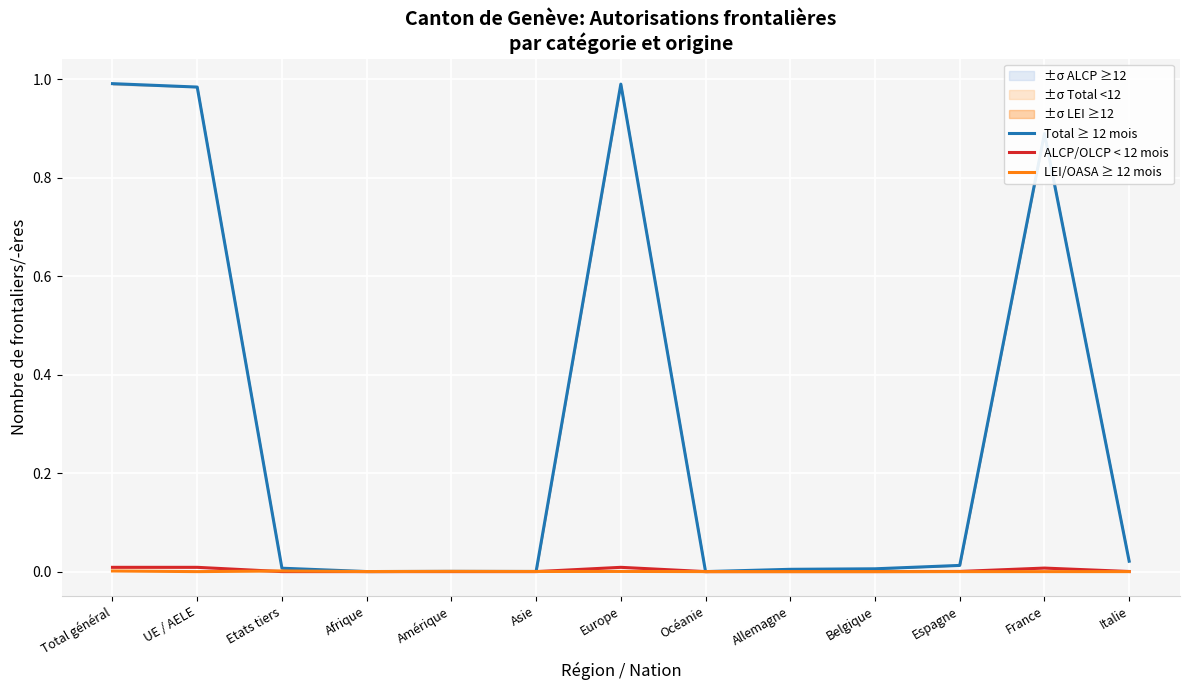

Reading right to left, what are all the values shown in this chart?

Total ≥ 12 mois: Italie=0.0	France=0.9	Espagne=0.0	Belgique=0.0	Allemagne=0.0	Océanie=0.0	Europe=1.0	Asie=0.0	Amérique=0.0	Afrique=0.0	Etats tiers=0.0	UE / AELE=1.0	Total général=1.0
ALCP/OLCP < 12 mois: Italie=0.0	France=0.0	Espagne=0.0	Belgique=0.0	Allemagne=0.0	Océanie=0.0	Europe=0.0	Asie=0.0	Amérique=0.0	Afrique=0.0	Etats tiers=0.0	UE / AELE=0.0	Total général=0.0
LEI/OASA ≥ 12 mois: Italie=0.0	France=0.0	Espagne=0.0	Belgique=0.0	Allemagne=0.0	Océanie=0.0	Europe=0.0	Asie=0.0	Amérique=0.0	Afrique=0.0	Etats tiers=0.0	UE / AELE=0.0	Total général=0.0